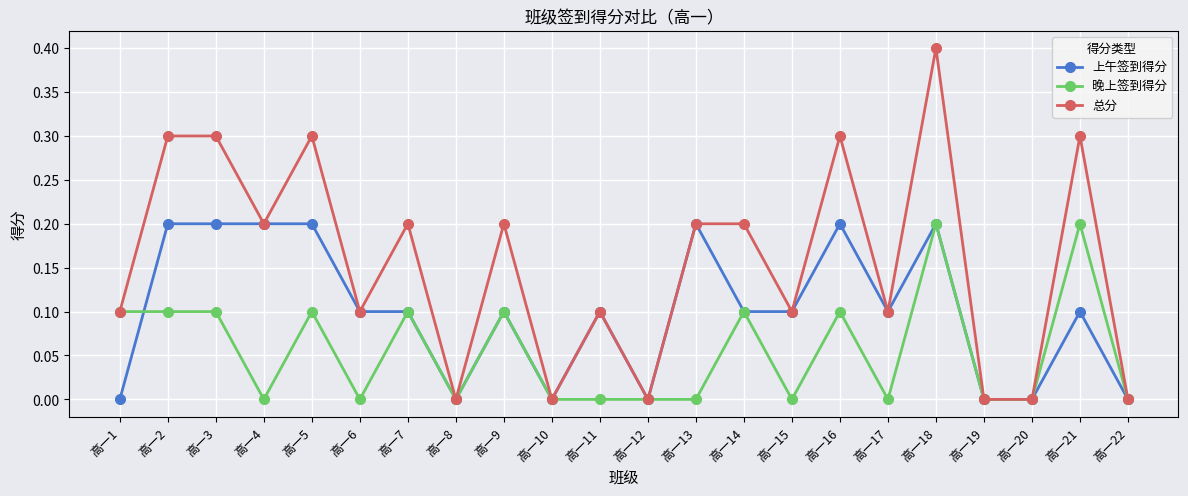

Between 高一3 and 高一15, which series saw the biggest shift?

总分